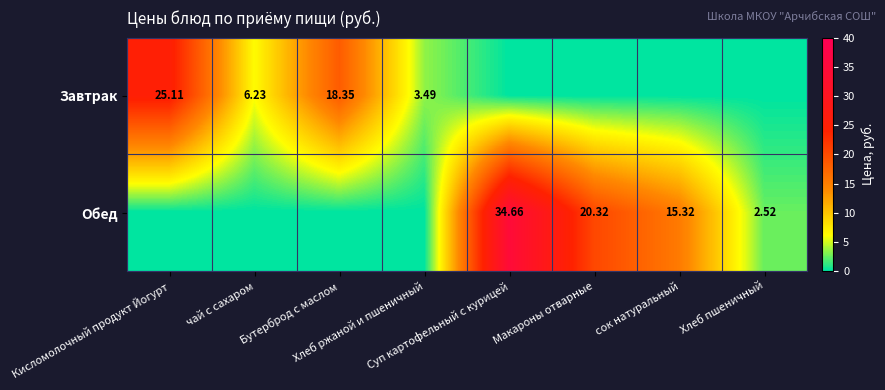

How many distinct data groups are displayed?

2